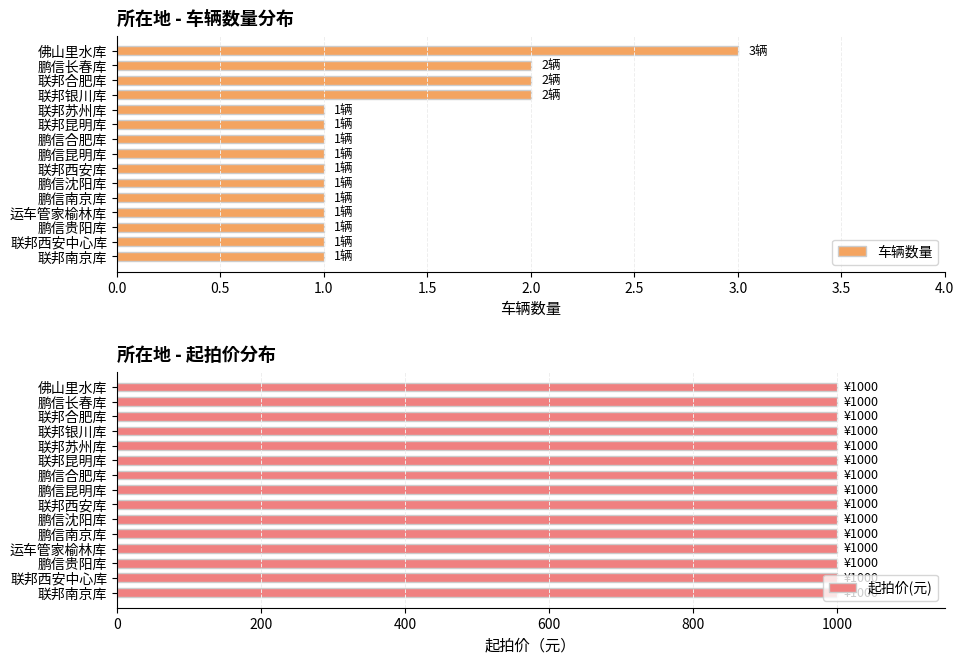

The 车辆数量 series shows 2 at 鹏信合肥库. True or false?

False